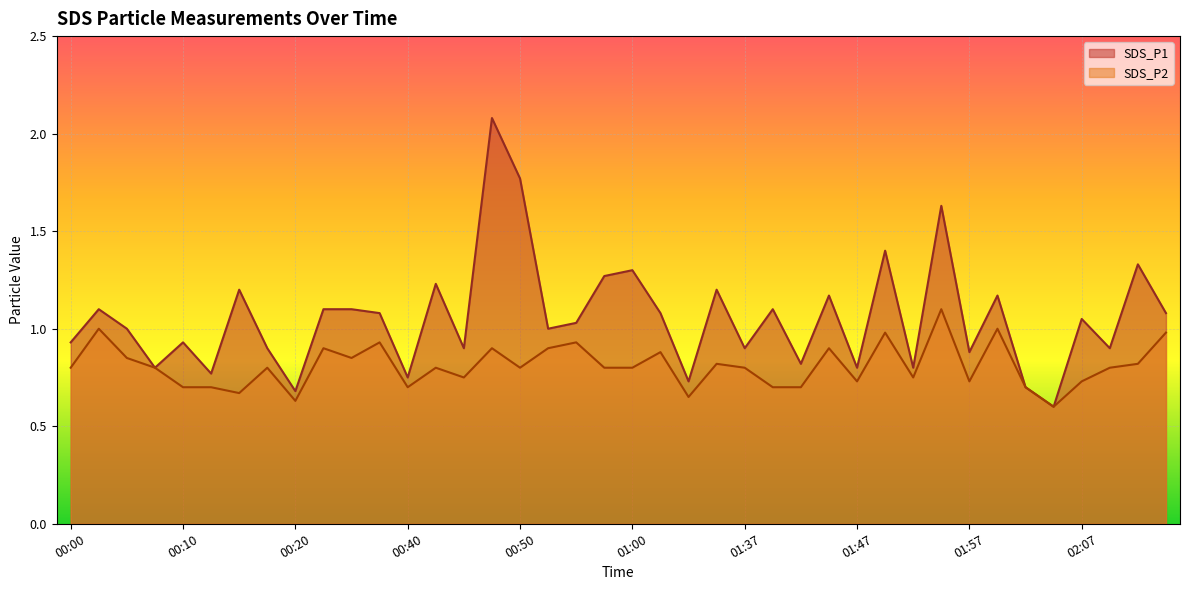

What is the spread (max minus min) of values at 01:40?

0.4